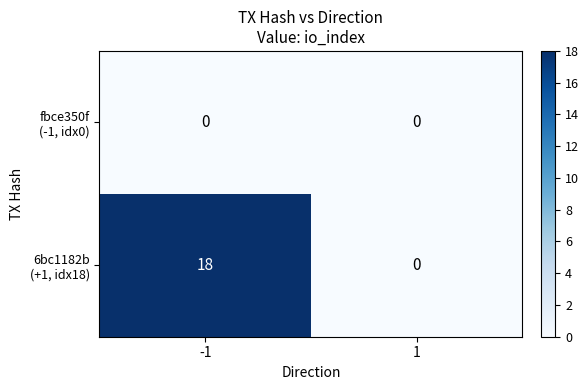

How many distinct data groups are displayed?

2